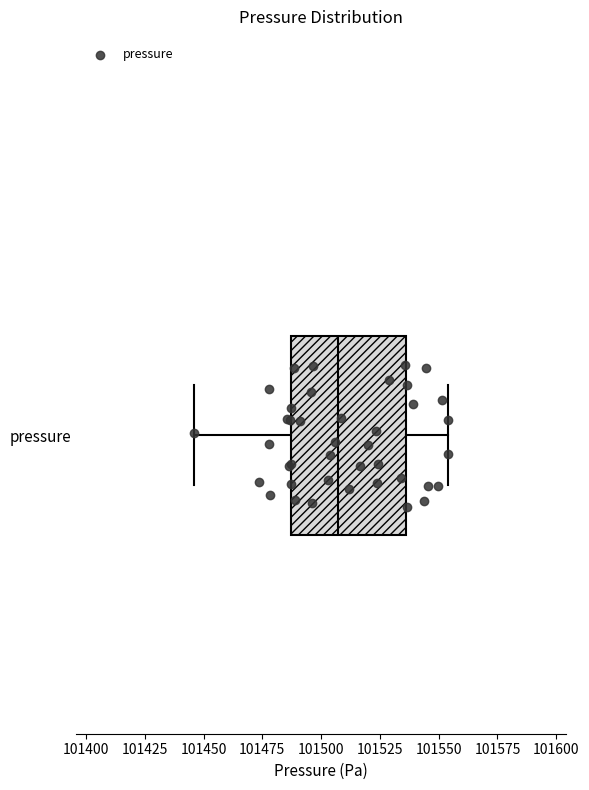

Where does the right whisker of the box for pressure end on the x-axis? The values are not printed on the chart, so give them approximately, as read against the axis.

101555